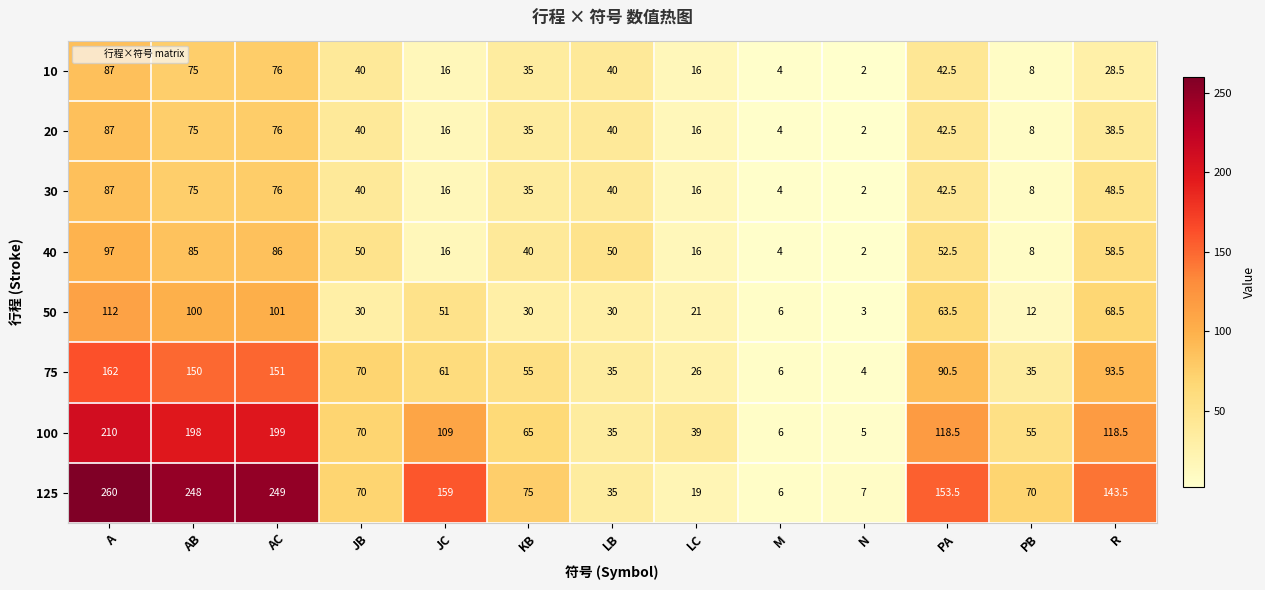

At which label is 10 closest to 44?

PA